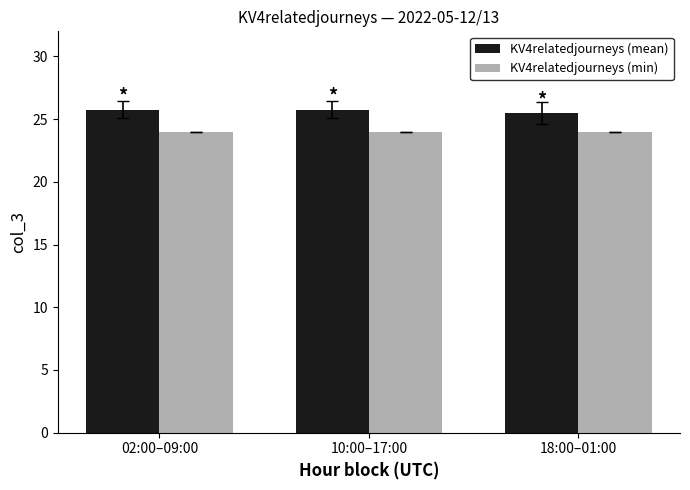

What is the label of the 2nd bar from the left?

10:00–17:00